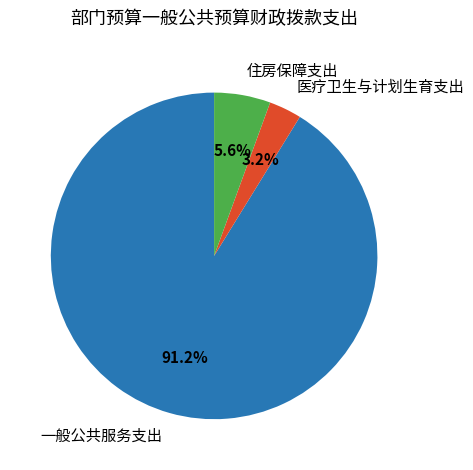

Which has a higher value, 医疗卫生与计划生育支出 or 住房保障支出?

住房保障支出